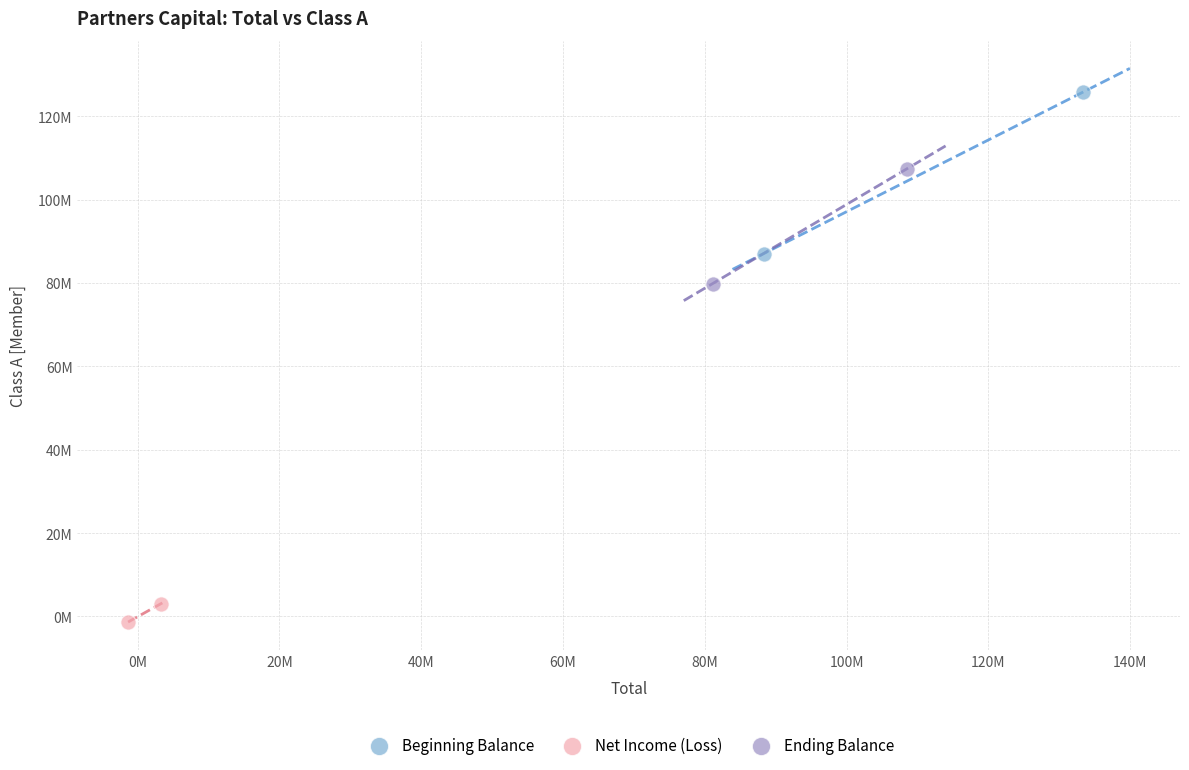

What are all the series names shown in the legend?

Beginning Balance, Net Income (Loss), Ending Balance